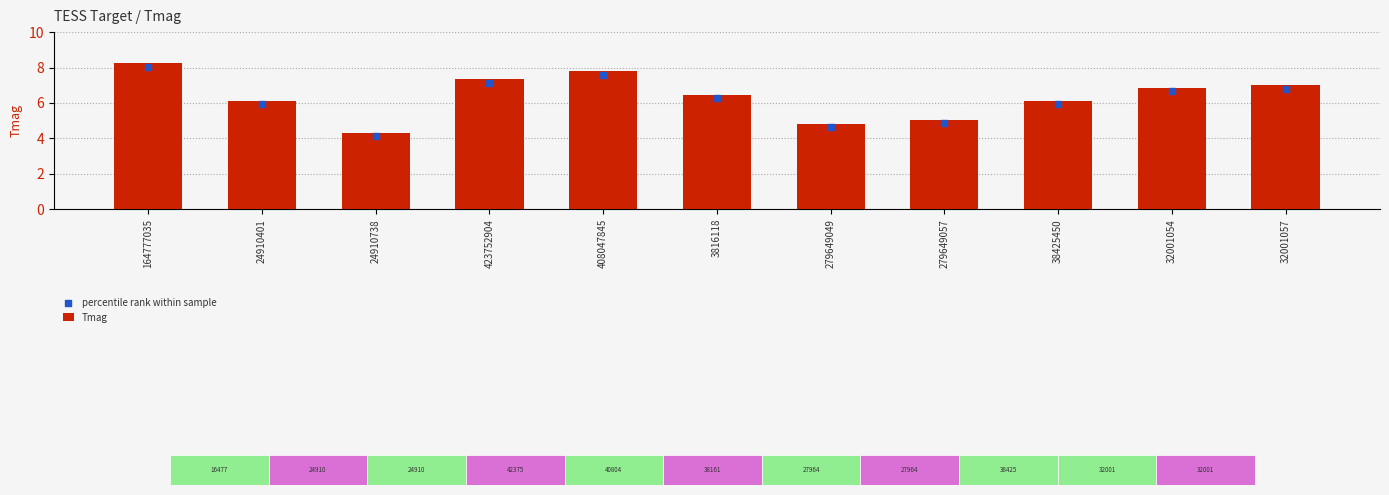

What are all the series names shown in the legend?

Tmag, percentile rank within sample